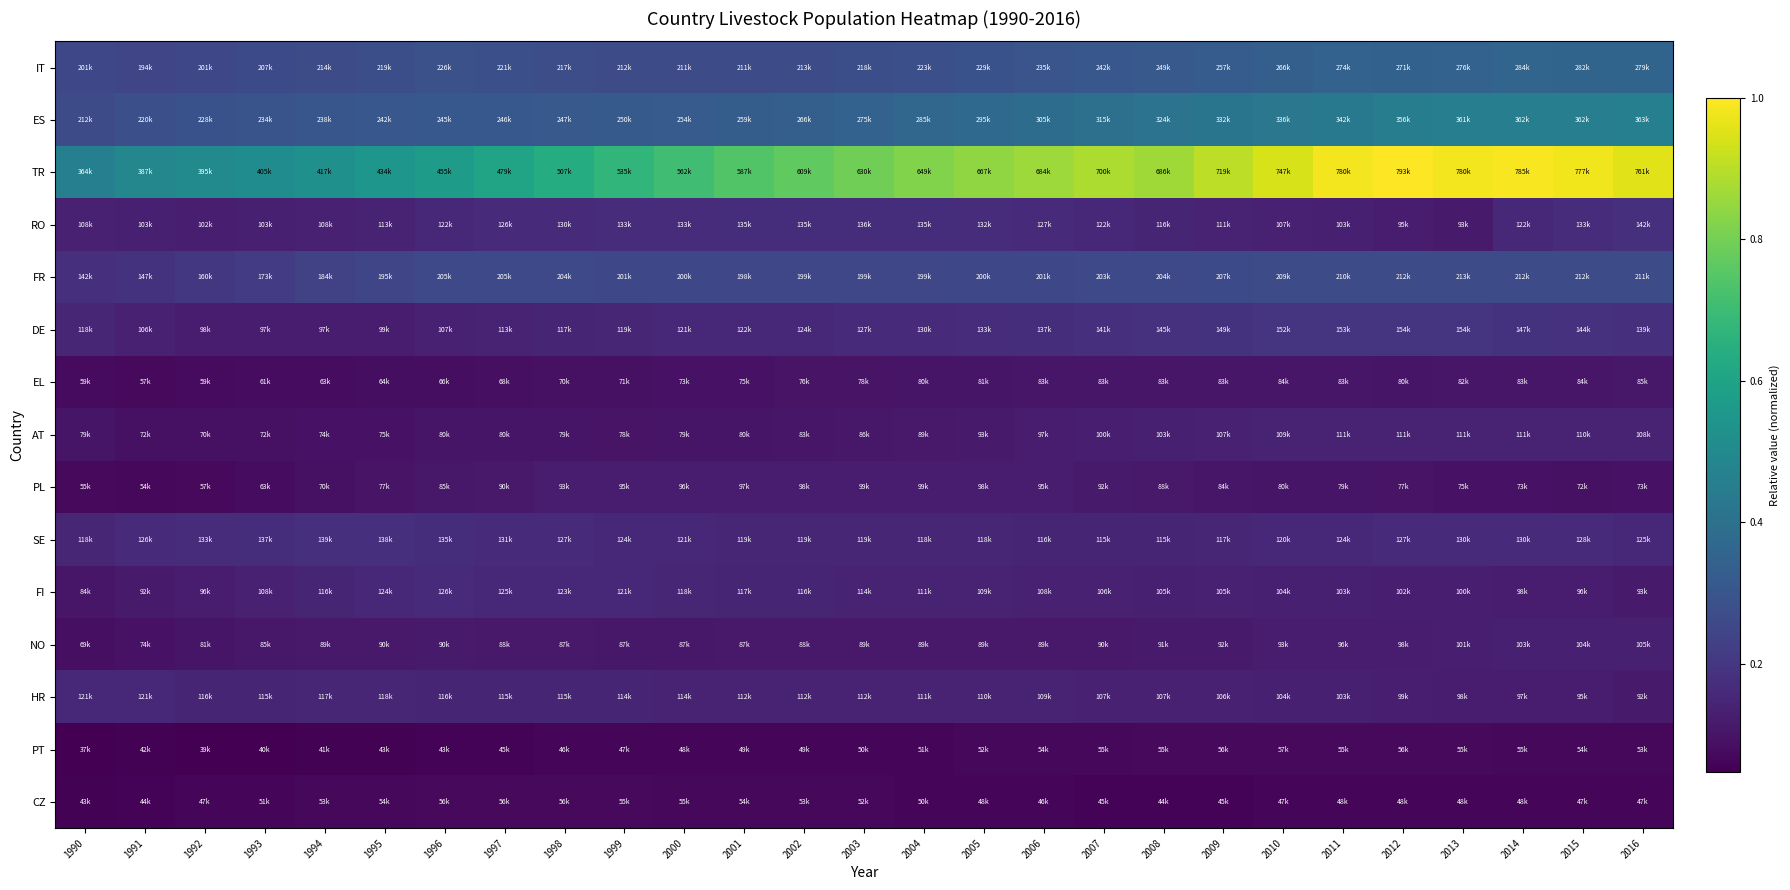

What is the difference between the highest and lowest values at 2010?

0.9